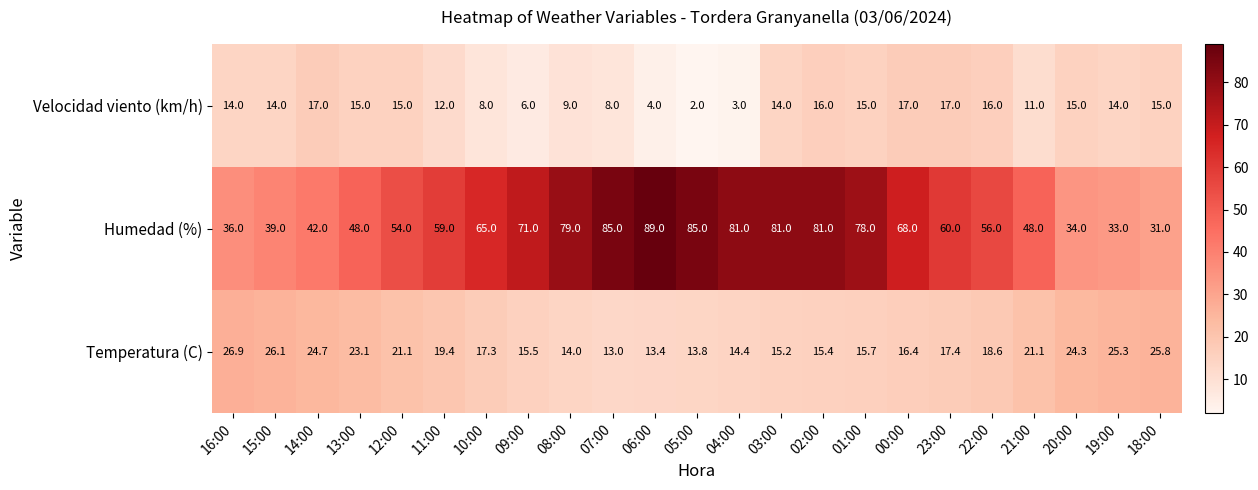

What is the difference between the maximum and minimum values in the Humedad (%) series?

58.0